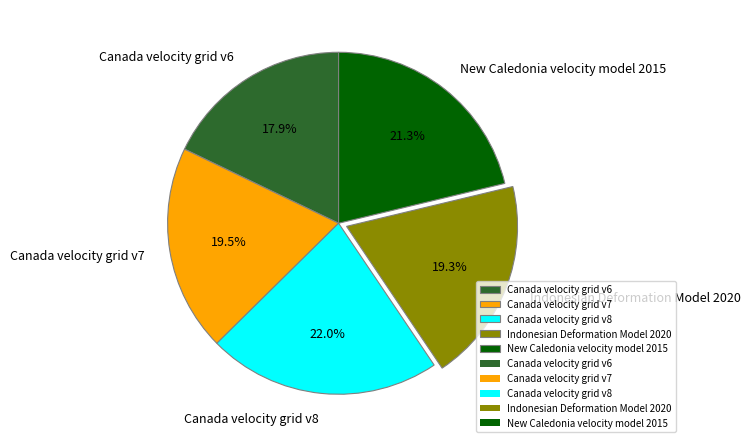

What percentage is the Canada velocity grid v6 slice, to the nearest percent?

18%